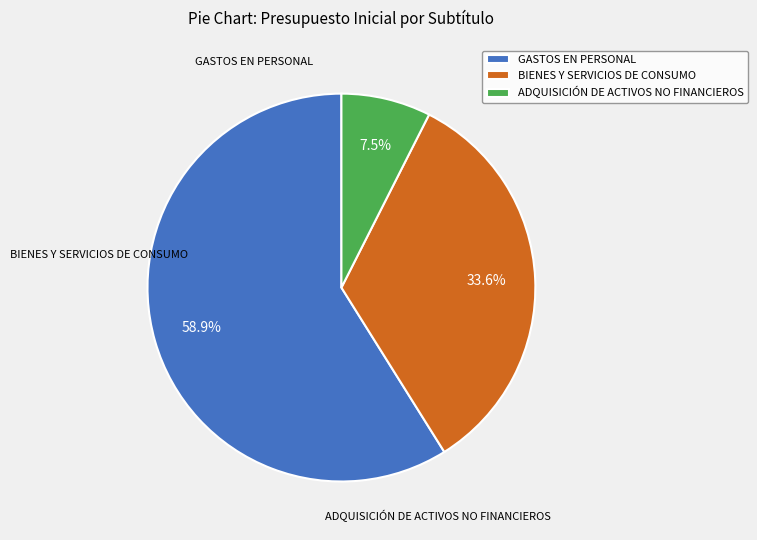

How much of the chart is everything except BIENES Y SERVICIOS DE CONSUMO?

66.4%